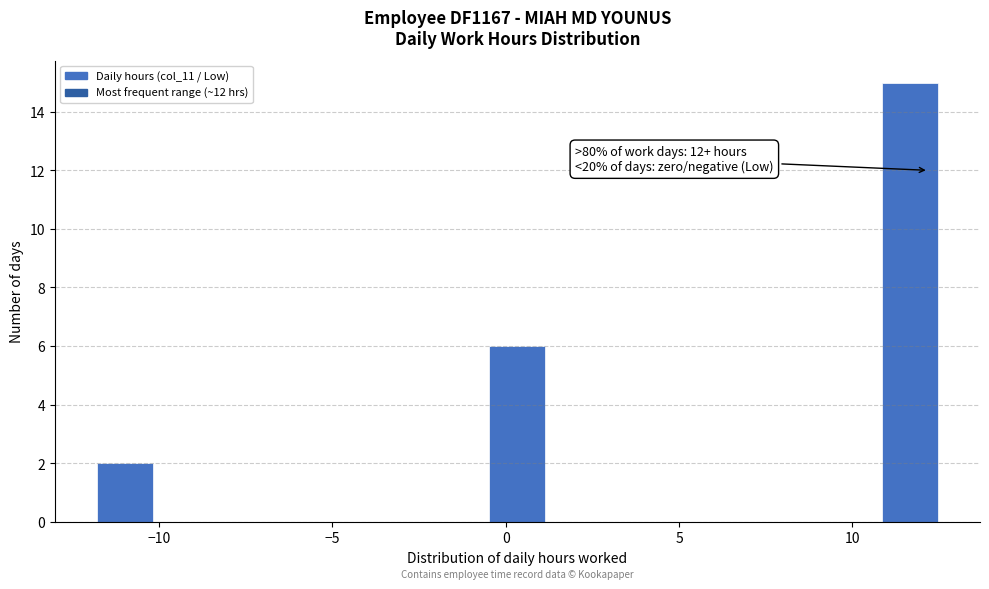

Read against the x-axis, roughly where is the centre of the tallest bar?

11.5